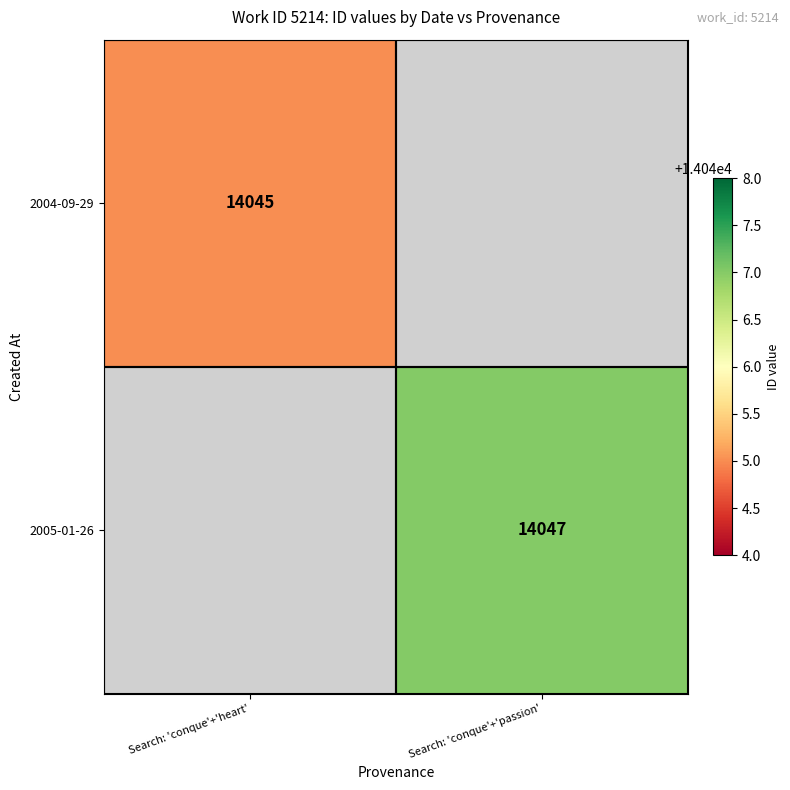

The value of 2004-09-29 at Search: 'conque'+'heart' is 24319. True or false?

False